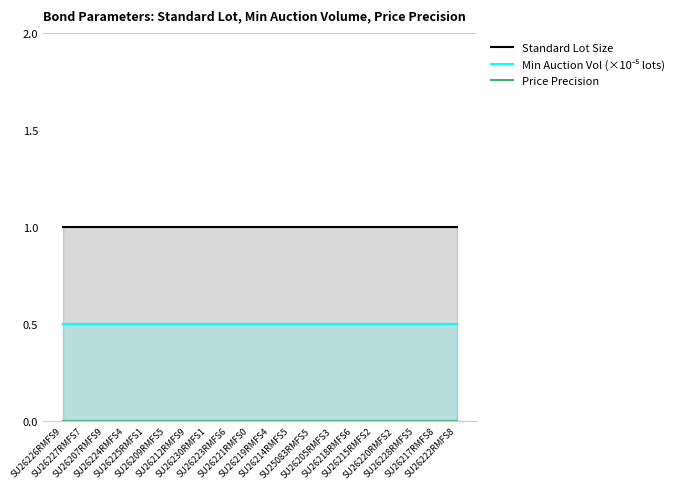

Which series has the widest spread of values?

Standard Lot Size